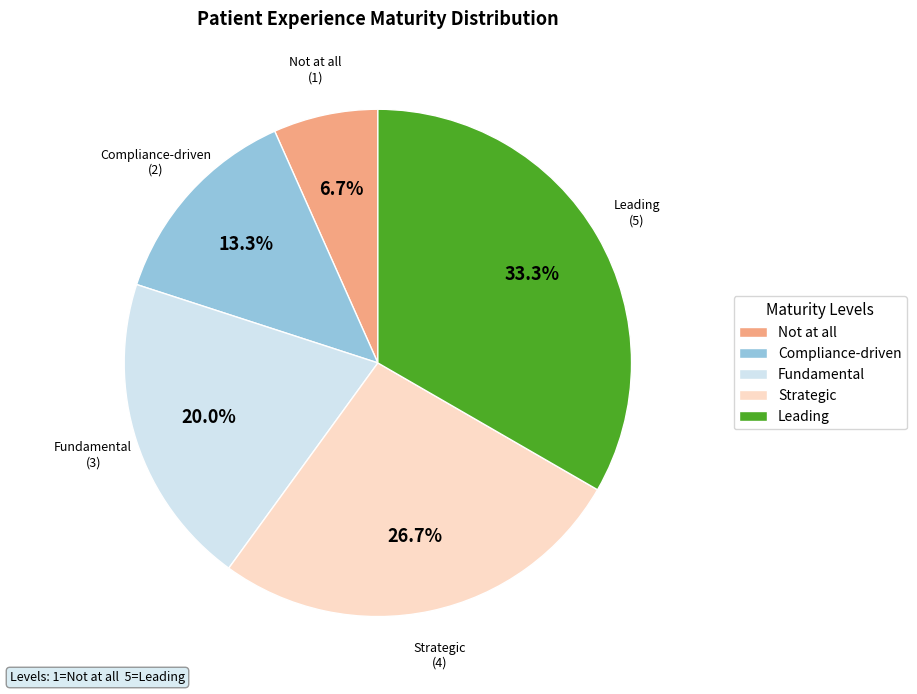

To the nearest percent, what is the average slice percentage?

20%